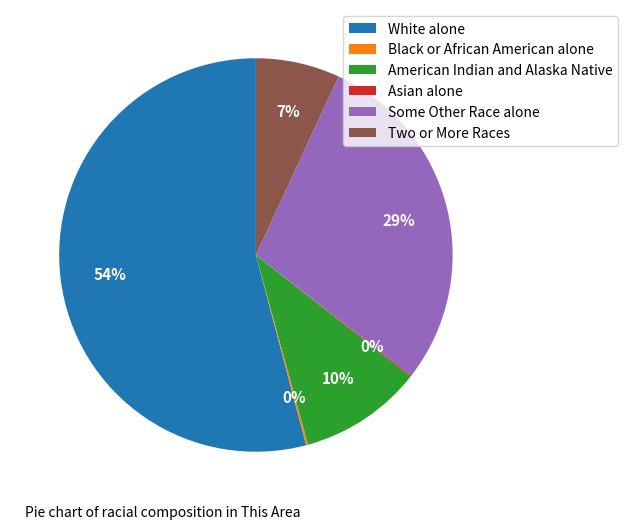

True or false: White alone accounts for 49% of the total.

False